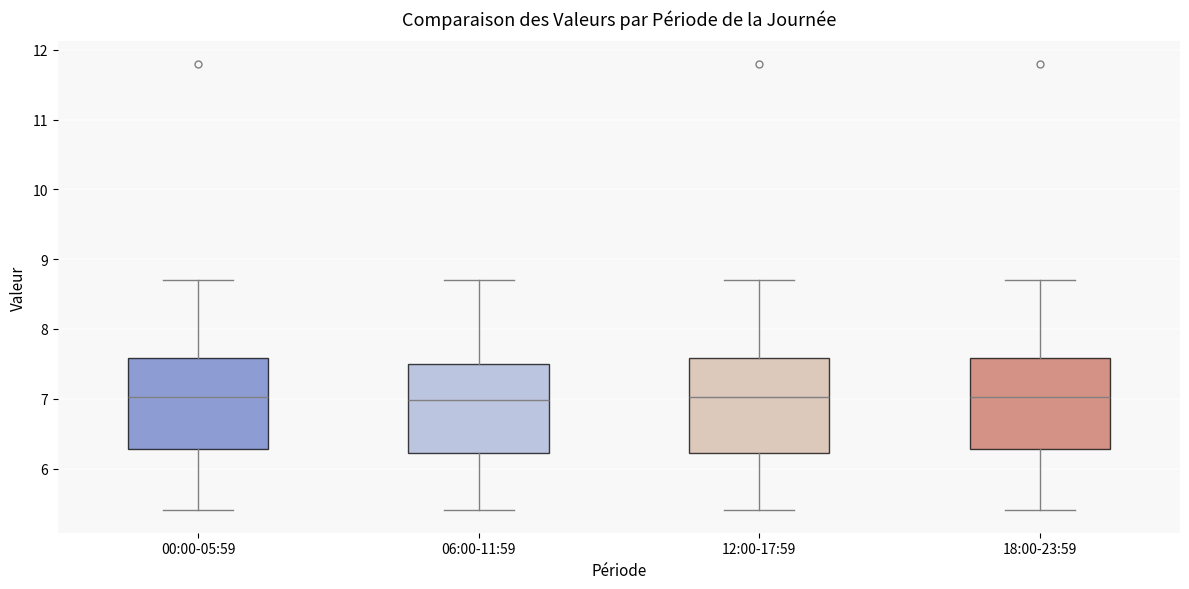

Reading left to right, read every box against the y-axis: the position of its median line, the range the box covers, and the ends of its whiskers. The values are not printed on the chart, so give them approximately, as read against the axis.

00:00-05:59: median 7.0, box 6.3 to 7.6, whiskers 5.4 to 8.7
06:00-11:59: median 7.0, box 6.2 to 7.5, whiskers 5.4 to 8.7
12:00-17:59: median 7.0, box 6.2 to 7.6, whiskers 5.4 to 8.7
18:00-23:59: median 7.0, box 6.3 to 7.6, whiskers 5.4 to 8.7